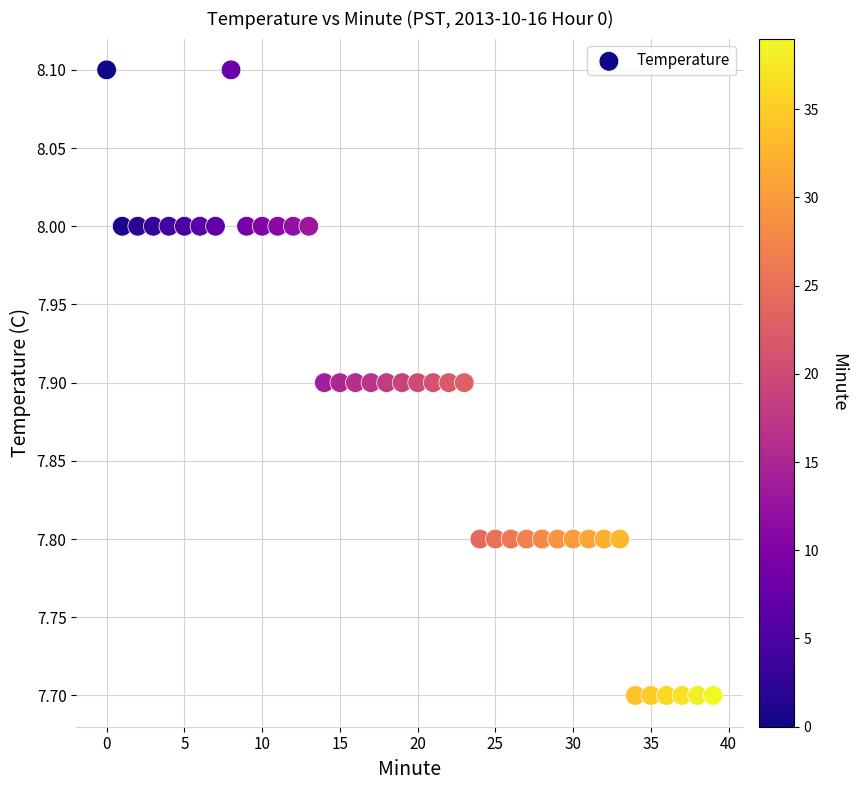

What is the range of Y values (max minus min)?

0.4